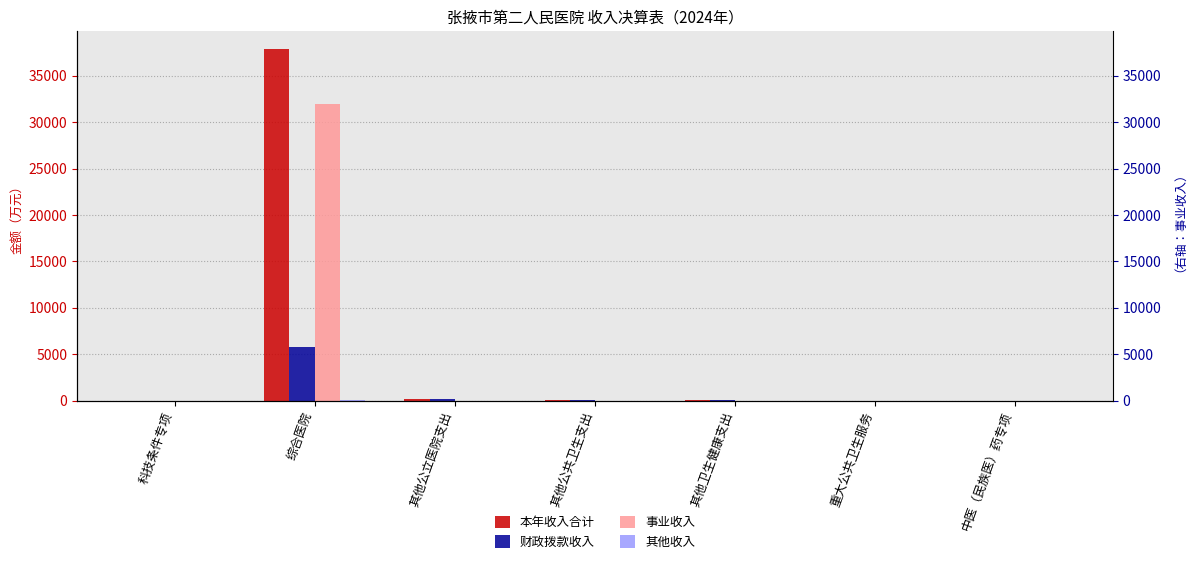

Are the bars horizontal?

No